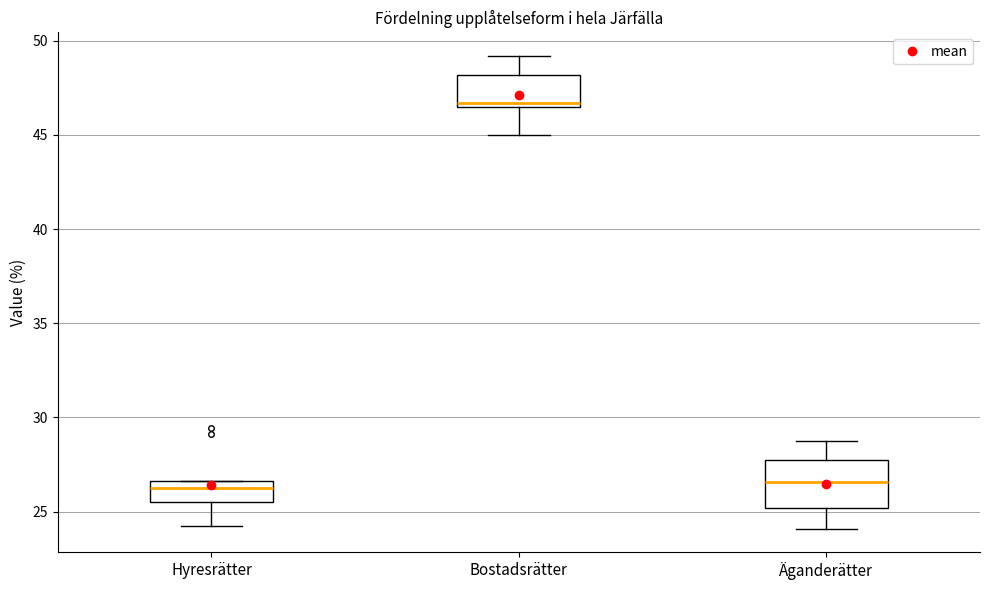

Where is the upper edge of the box for Bostadsrätter on the y-axis? The values are not printed on the chart, so give them approximately, as read against the axis.

48.0